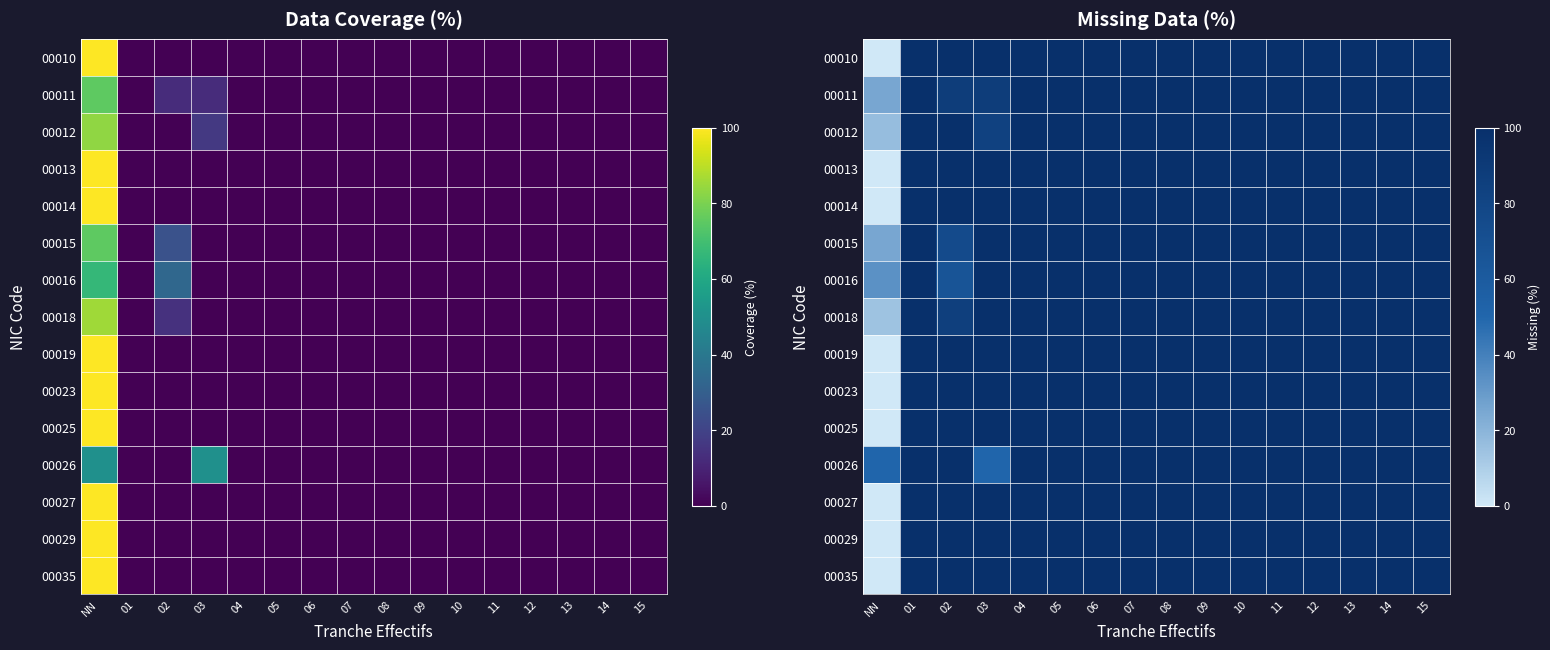

At which category is the sum across all series the highest?

01